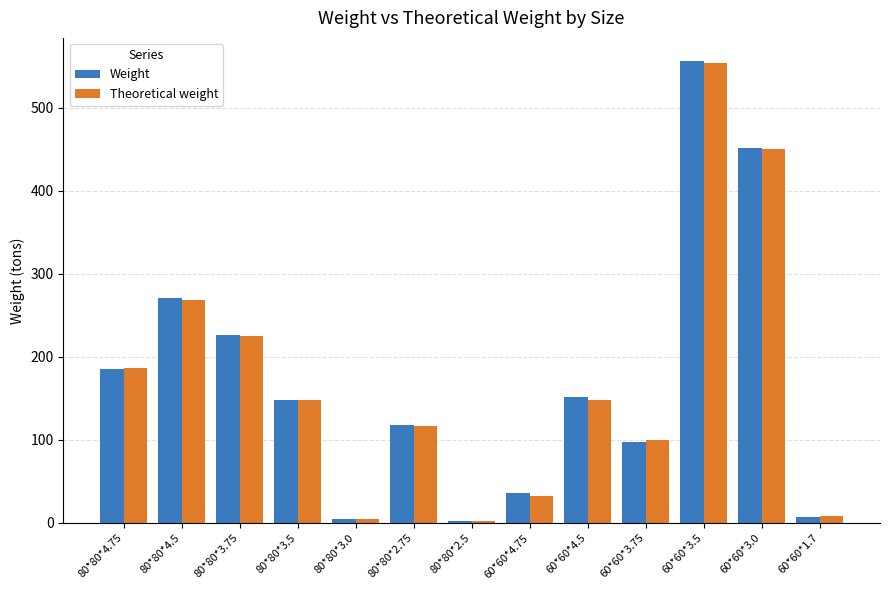

Which series has the widest spread of values?

Weight